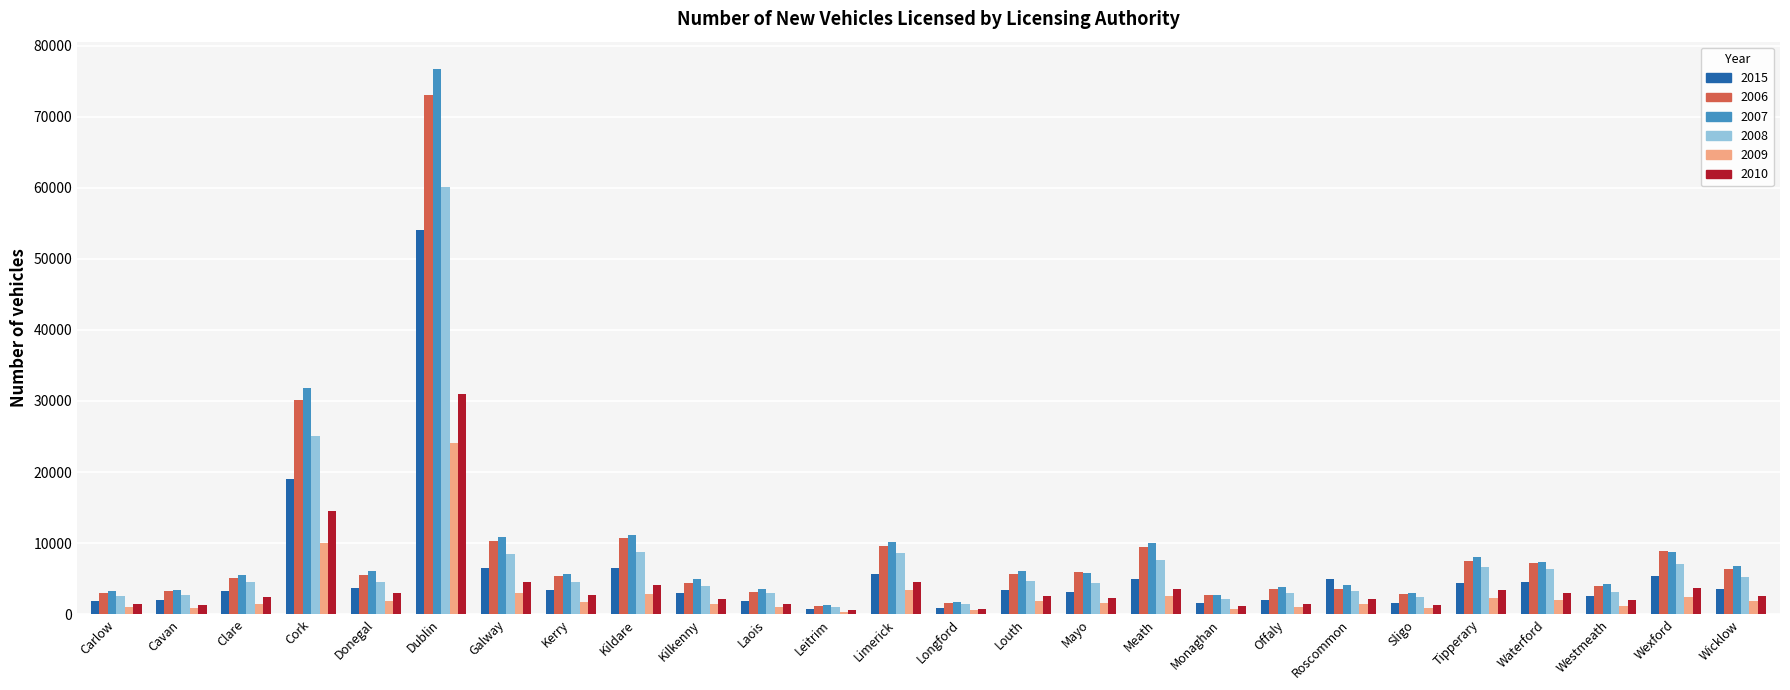

What is the difference between the 2008 values at Roscommon and Westmeath?

130